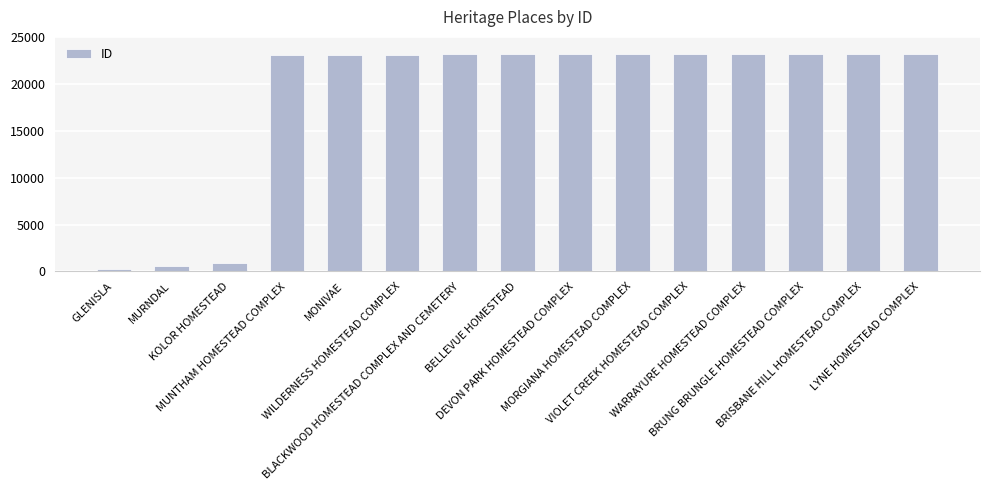

Where is the data nearest to the value 11735?

KOLOR HOMESTEAD